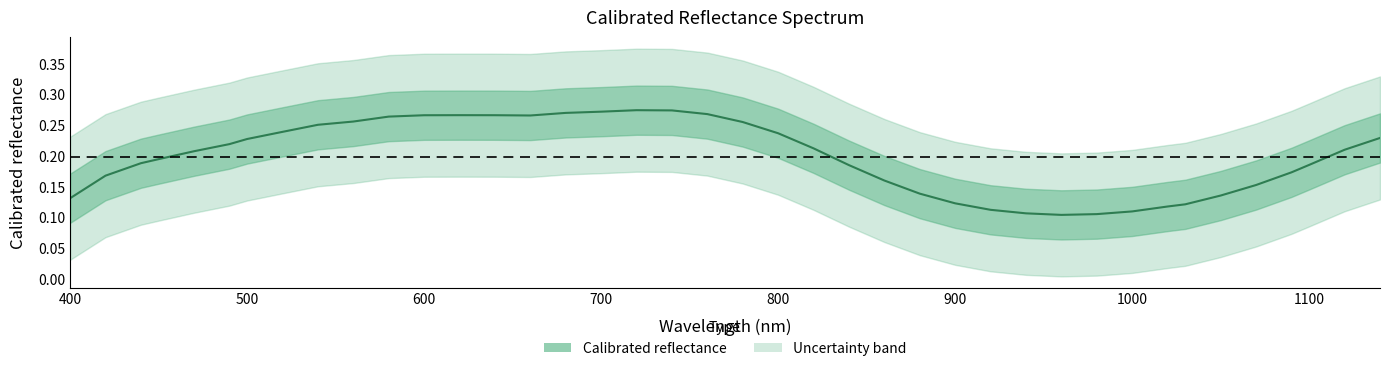

How many lines are shown in the chart?

1